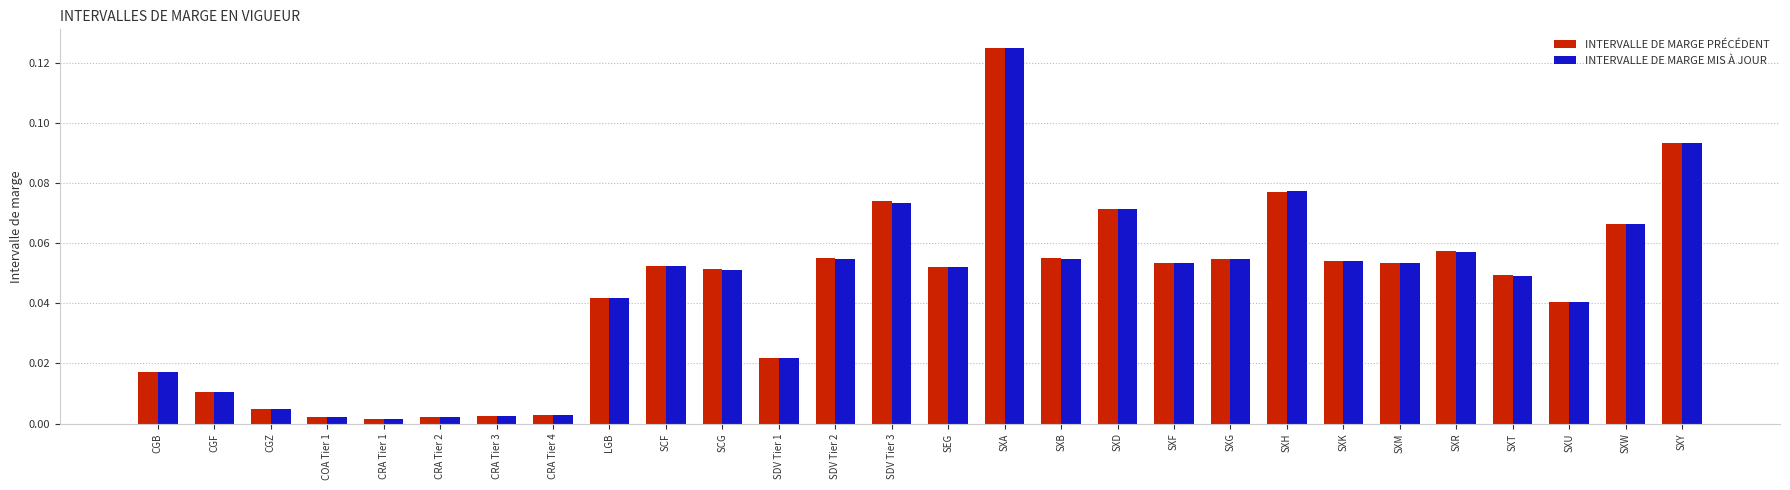

At which category is the sum across all series the highest?

SXA